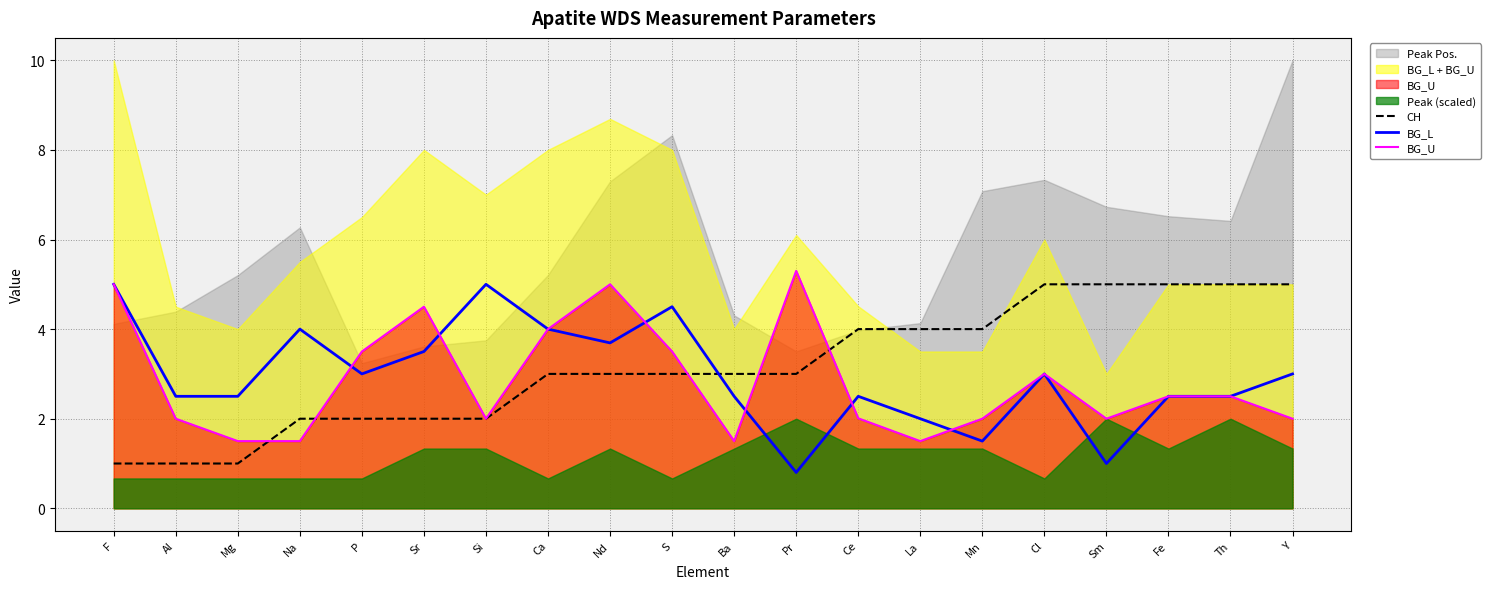

The CH series shows 2.6 at Mn. True or false?

False